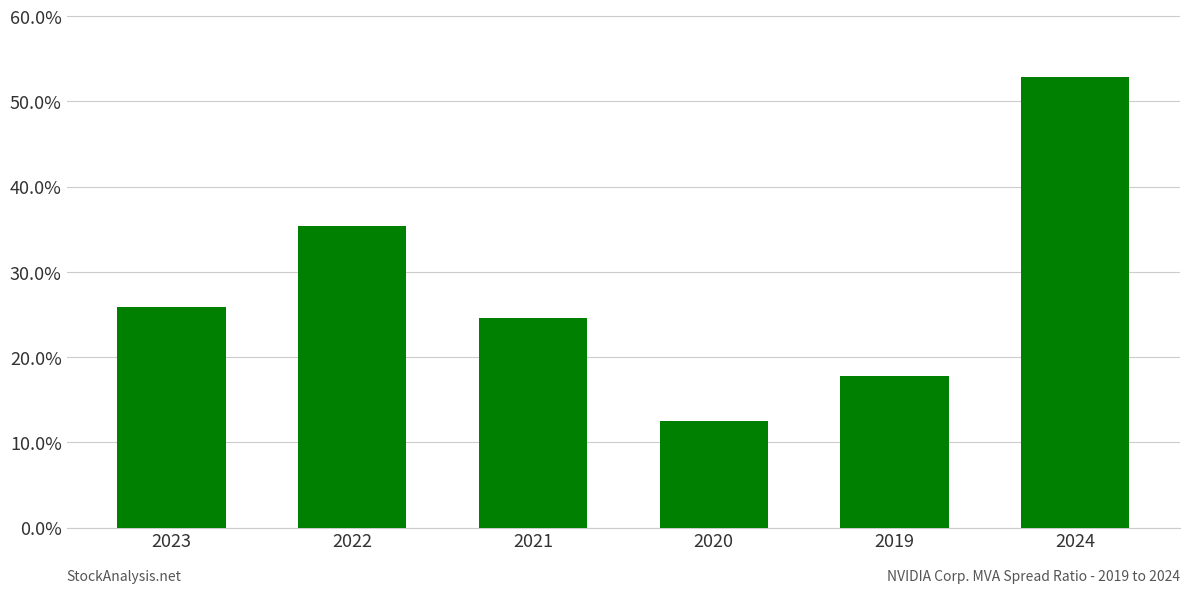

Where does the data first go above 25?

2023